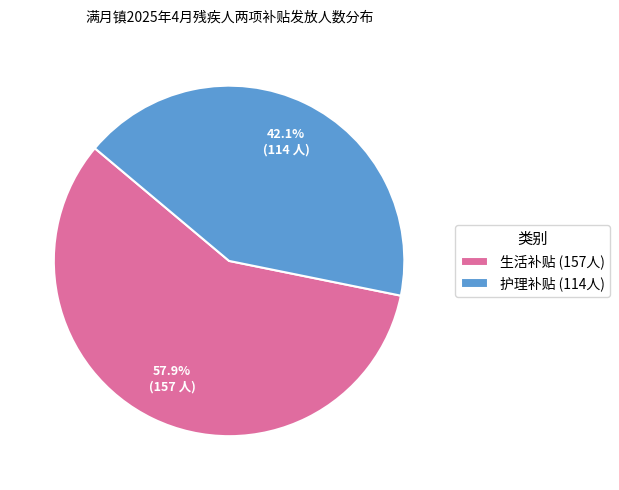

To the nearest percent, what is the average slice percentage?

50%